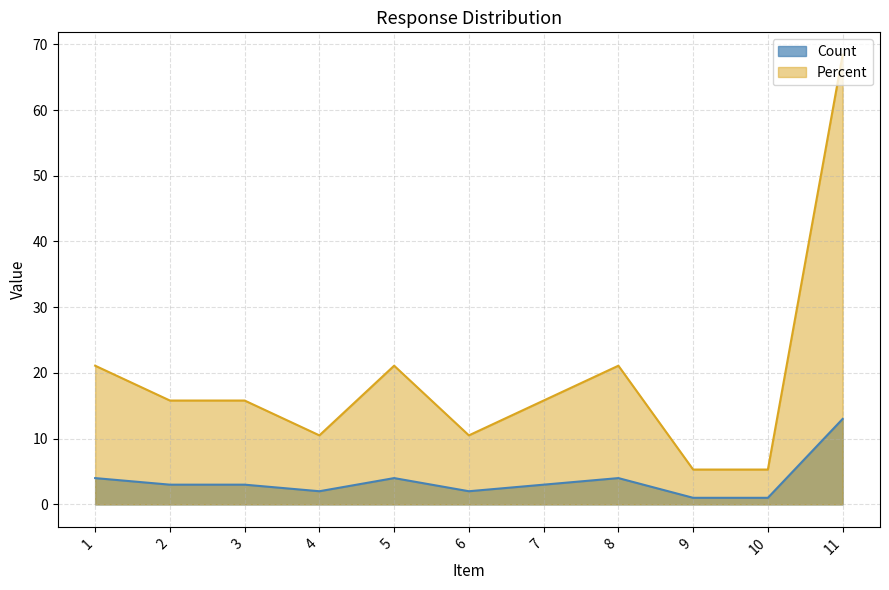

What is the total value across all series at 10?

6.3